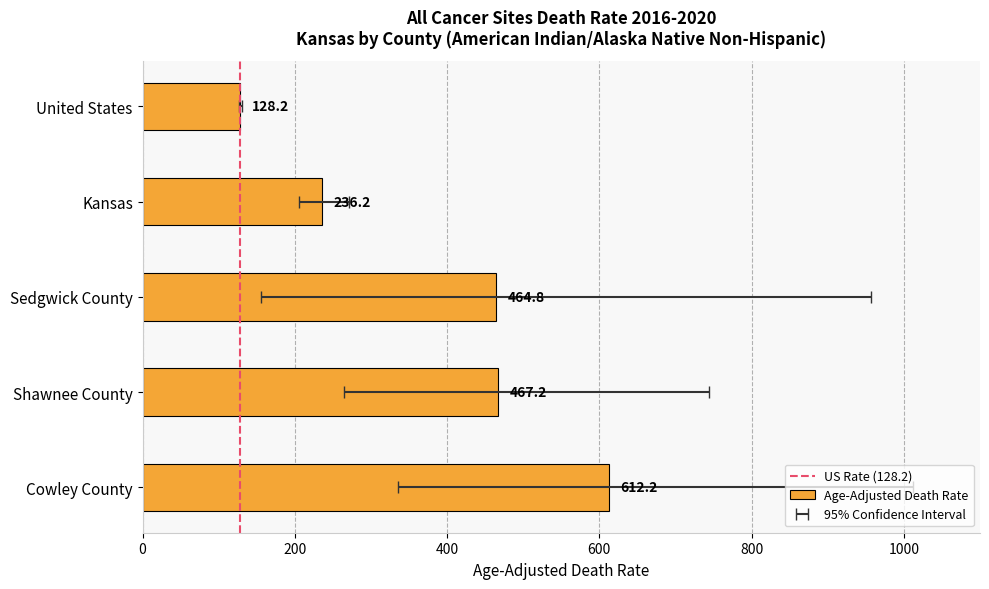

Are the bars horizontal?

Yes